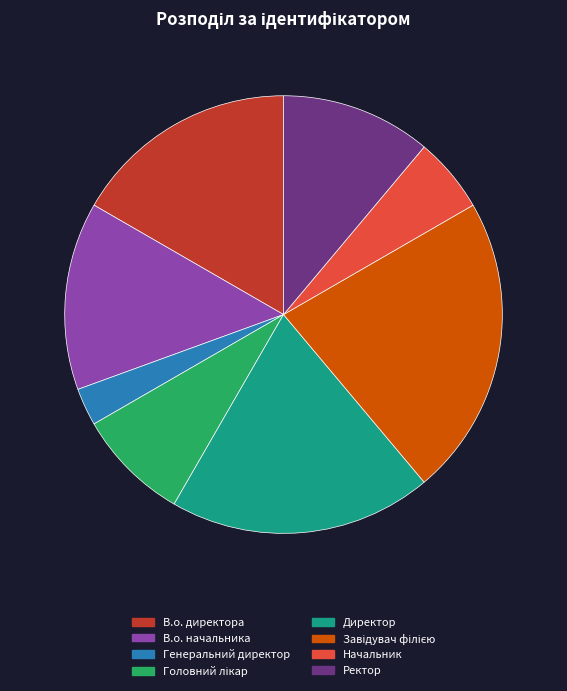

Is В.о. директора the majority of the pie?

No